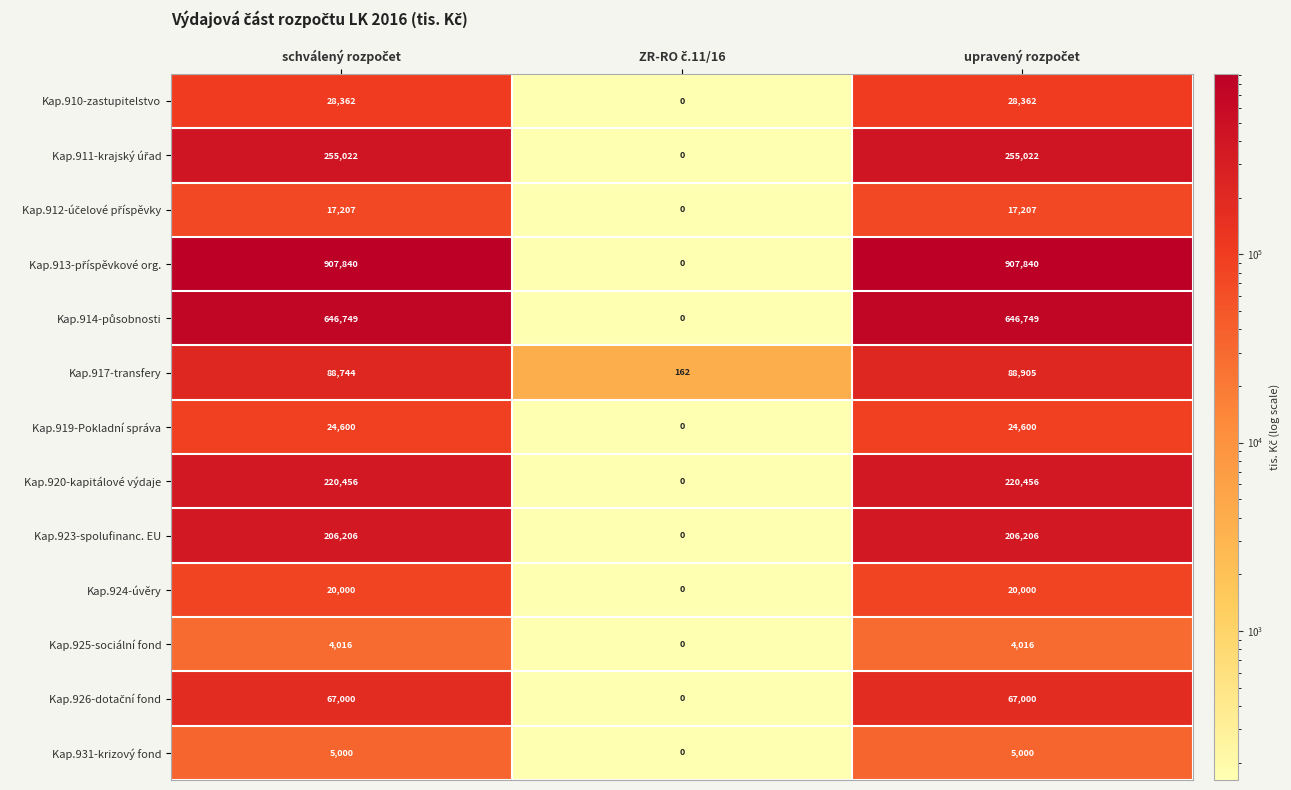

What is the sum of all Kap.925-sociální fond values?

8032